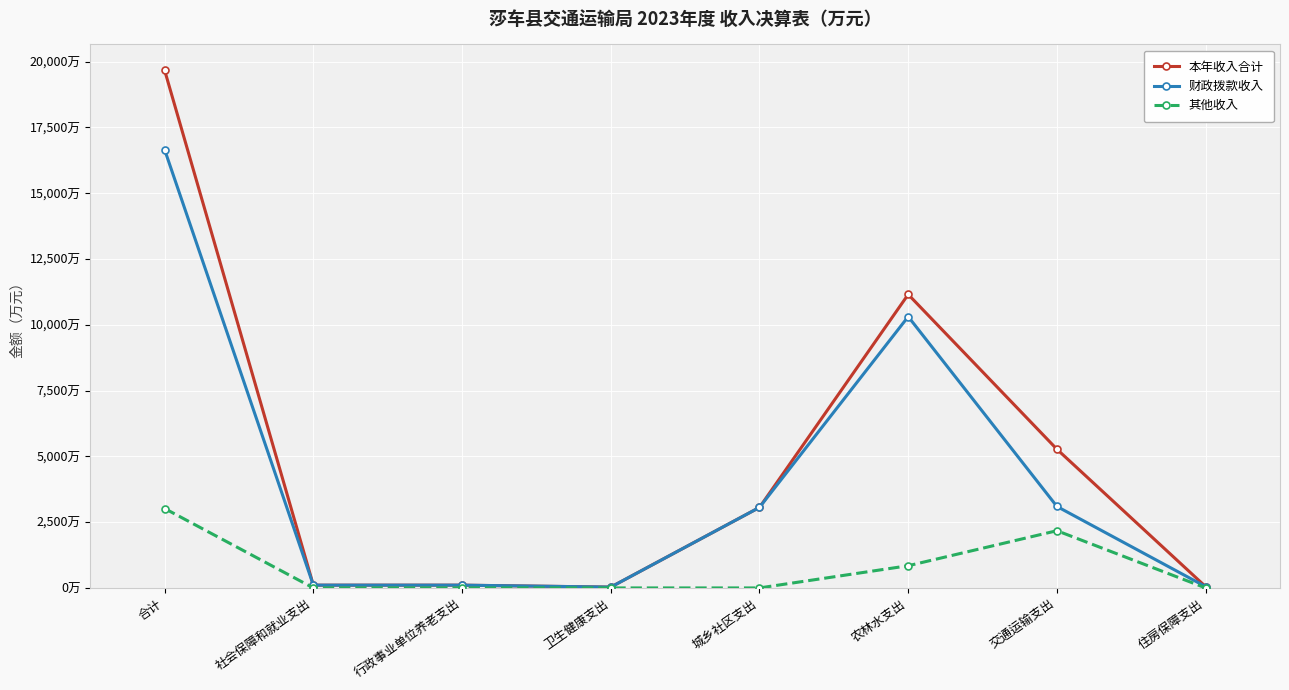

True or false: 本年收入合计 and 财政拨款收入 cross at least once.

False